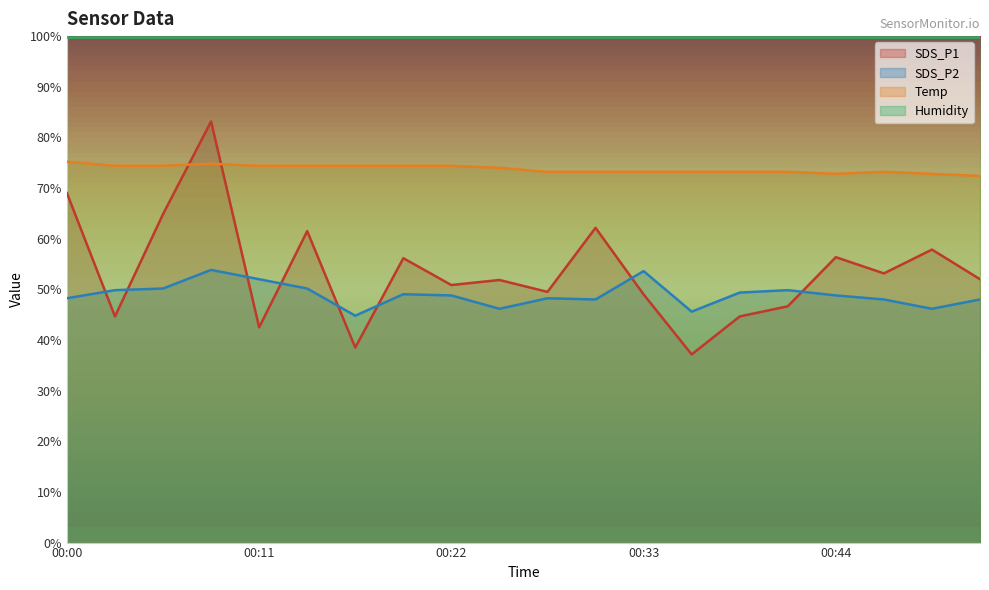

List the labels in order of SDS_P2 value, largest first.

00:08, 00:33, 00:11, 00:05, 00:14, 00:03, 00:42, 00:39, 00:19, 00:22, 00:44, 00:00, 00:28, 00:31, 00:47, 00:53, 00:25, 00:50, 00:36, 00:17